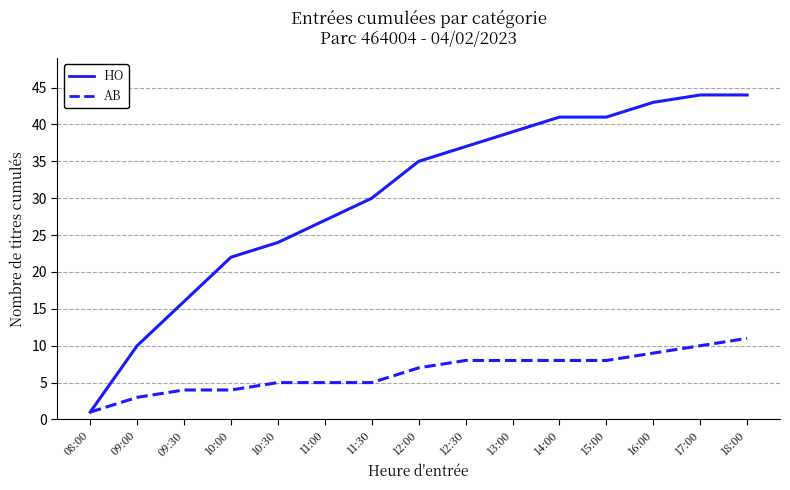

List the series in order of their peak value, lowest first.

AB, HO